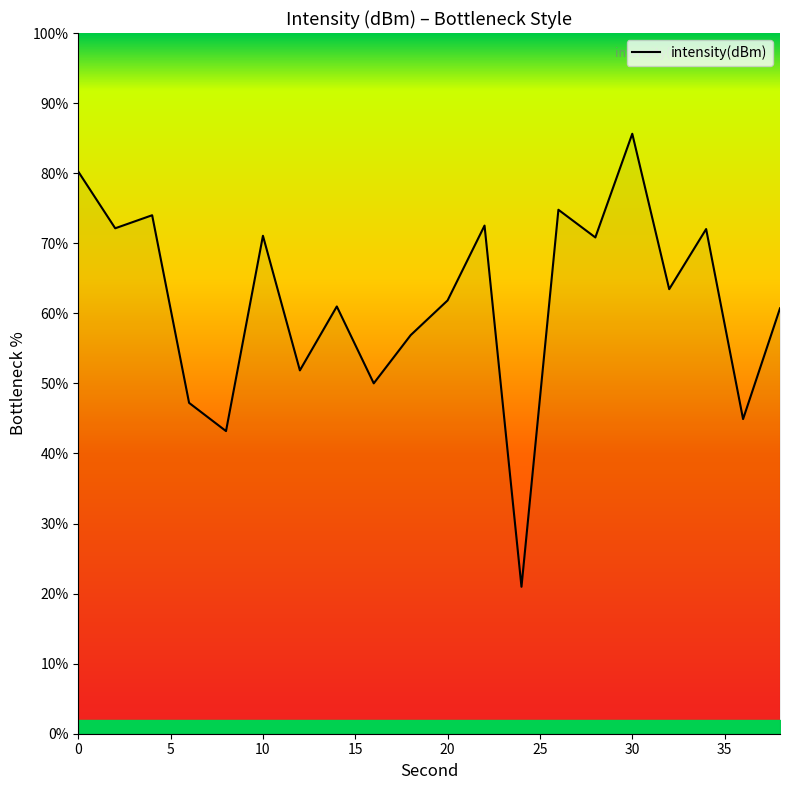

What is the difference between the maximum and minimum values?

64.7